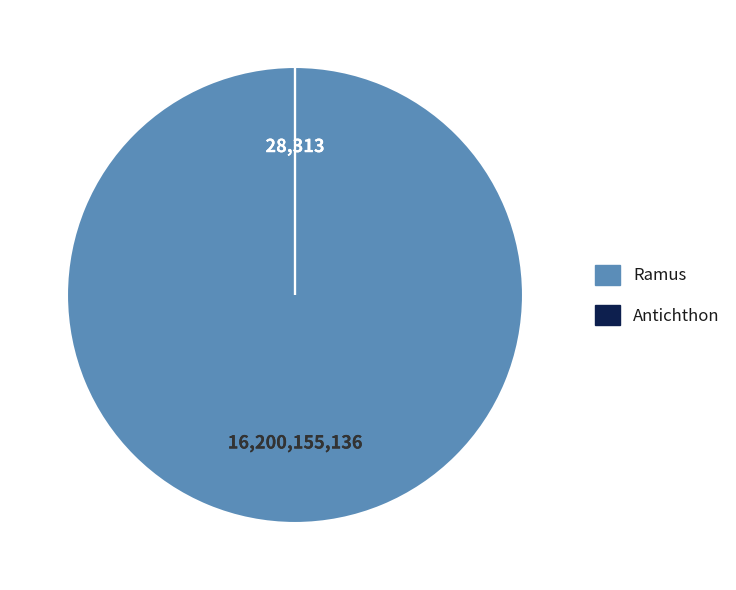

Is it true that Ramus is 100% of the pie?

True